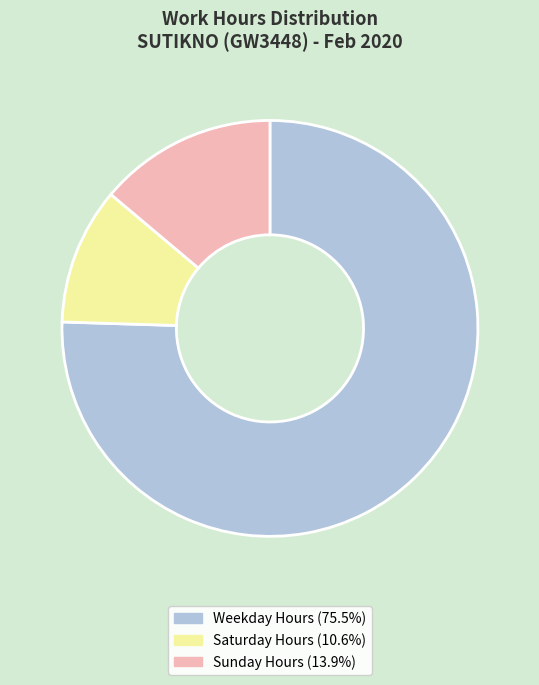

How many segments does this pie chart have?

3